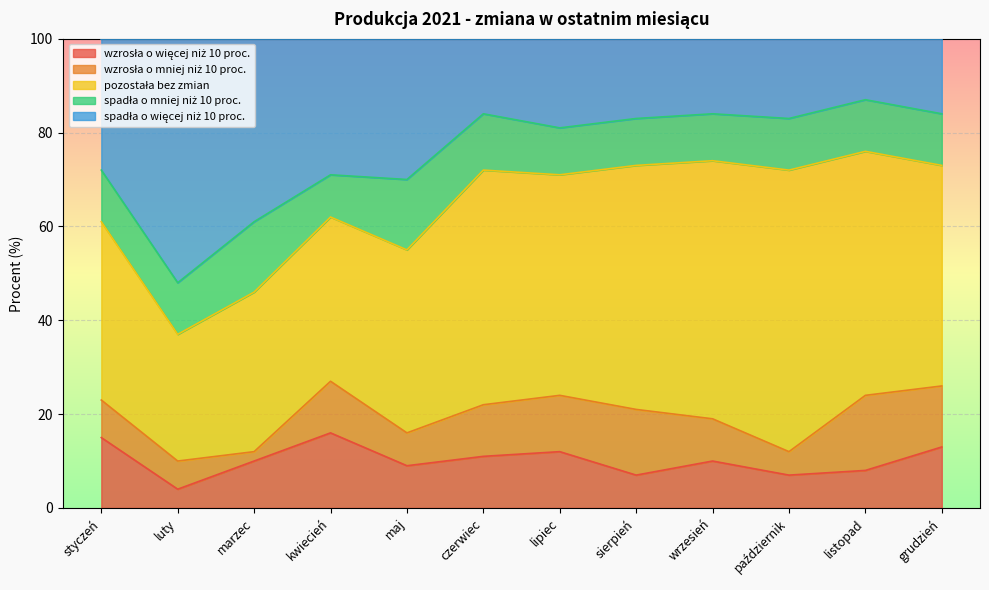

Reading right to left, transcribe all the data shown in this chart.

wzrosła o więcej niż 10 proc.: grudzień=13	listopad=8	październik=7	wrzesień=10	sierpień=7	lipiec=12	czerwiec=11	maj=9	kwiecień=16	marzec=10	luty=4	styczeń=15
wzrosła o mniej niż 10 proc.: grudzień=13	listopad=16	październik=5	wrzesień=9	sierpień=14	lipiec=12	czerwiec=11	maj=7	kwiecień=11	marzec=2	luty=6	styczeń=8
pozostała bez zmian: grudzień=47	listopad=52	październik=60	wrzesień=55	sierpień=52	lipiec=47	czerwiec=50	maj=39	kwiecień=35	marzec=34	luty=27	styczeń=38
spadła o mniej niż 10 proc.: grudzień=11	listopad=11	październik=11	wrzesień=10	sierpień=10	lipiec=10	czerwiec=12	maj=15	kwiecień=9	marzec=15	luty=11	styczeń=11
spadła o więcej niż 10 proc.: grudzień=16	listopad=13	październik=17	wrzesień=16	sierpień=17	lipiec=19	czerwiec=16	maj=30	kwiecień=29	marzec=39	luty=52	styczeń=28